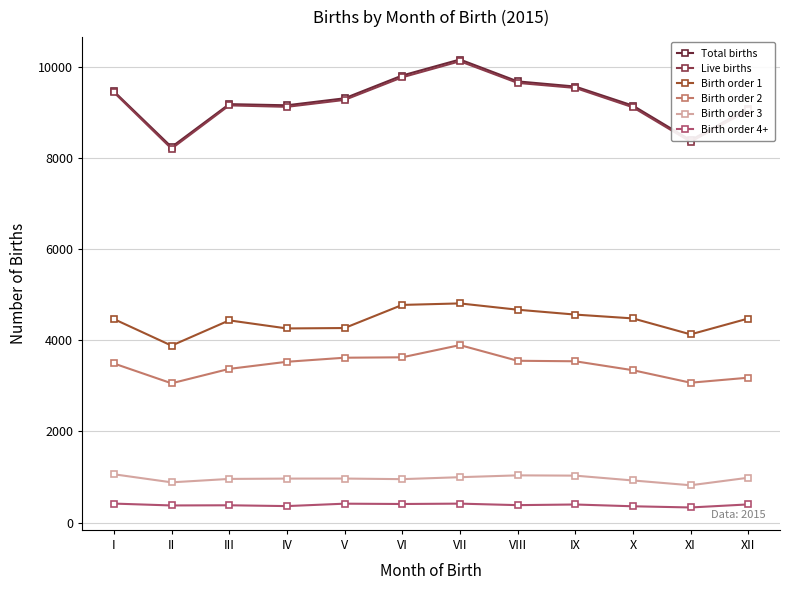

How many series are shown in this chart?

6